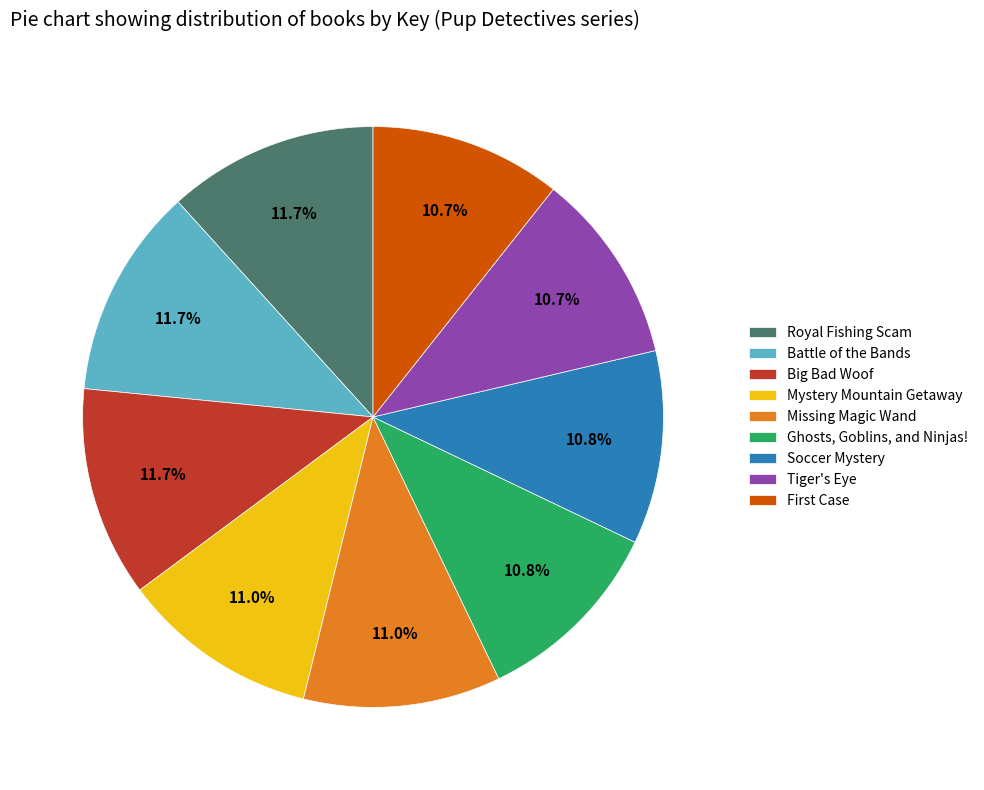

Approximately how many times larger is the value at Mystery Mountain Getaway compared to Tiger's Eye?

1.0